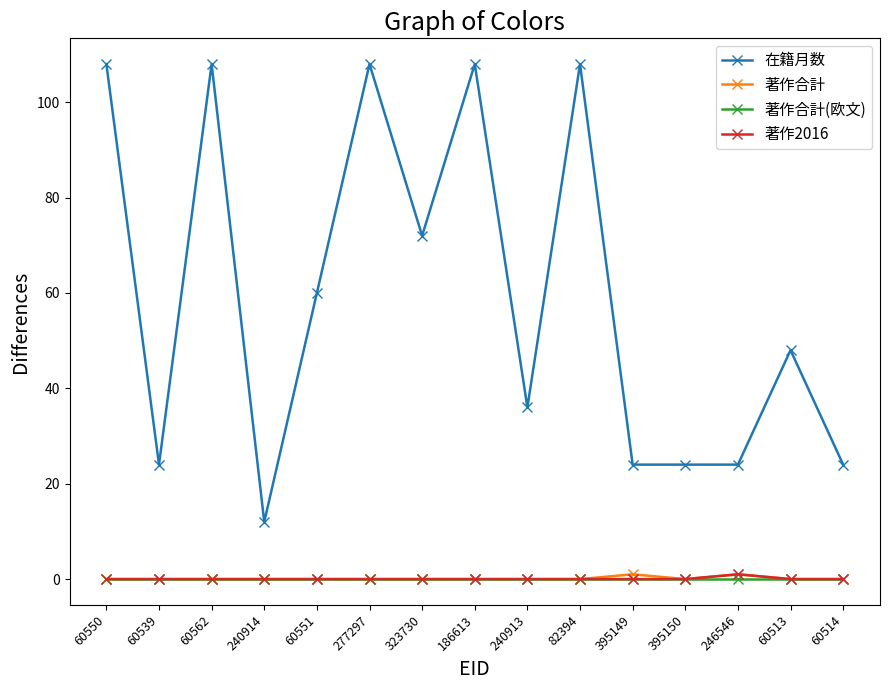

What is the label of the 10th point from the right?

277297